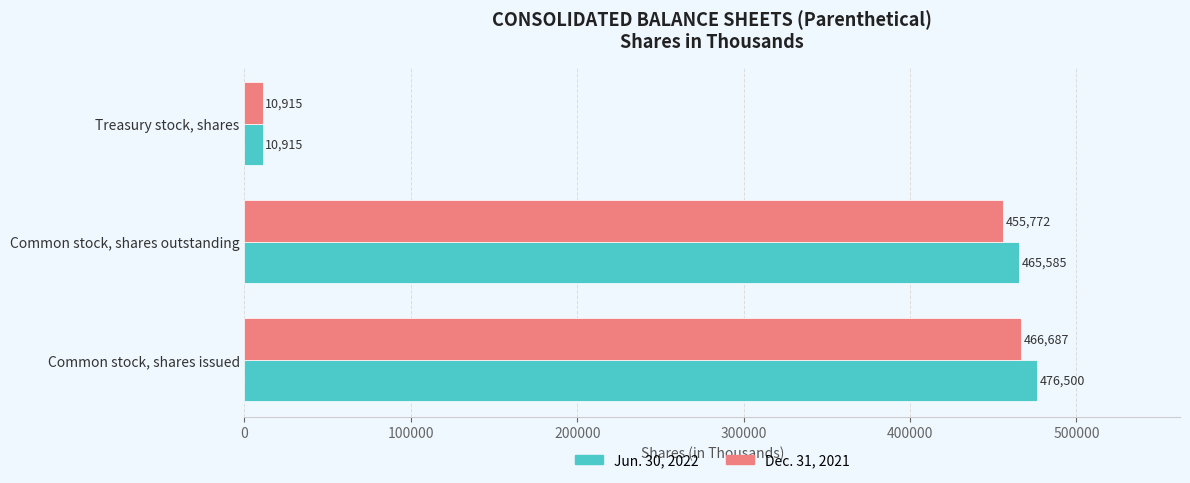

Where is Jun. 30, 2022 nearest to the value 243707?

Common stock, shares outstanding